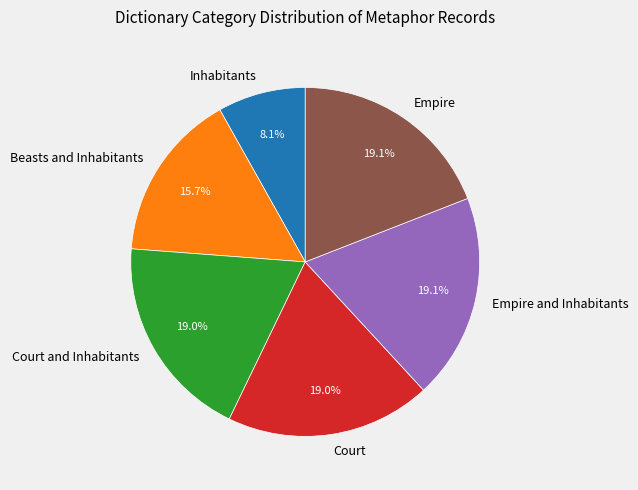

To the nearest percent, what is the average slice percentage?

17%